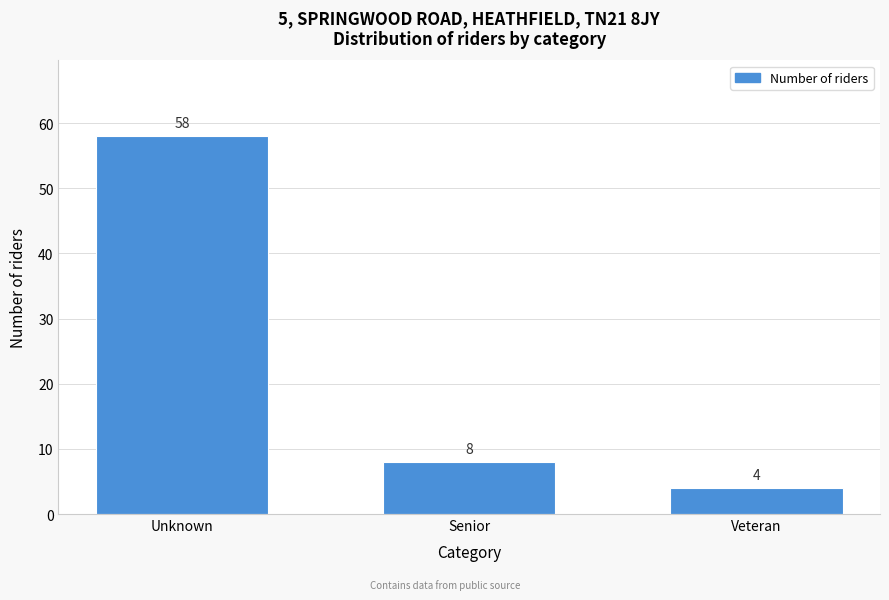

Reading left to right, transcribe all the data shown in this chart.

Unknown=58	Senior=8	Veteran=4